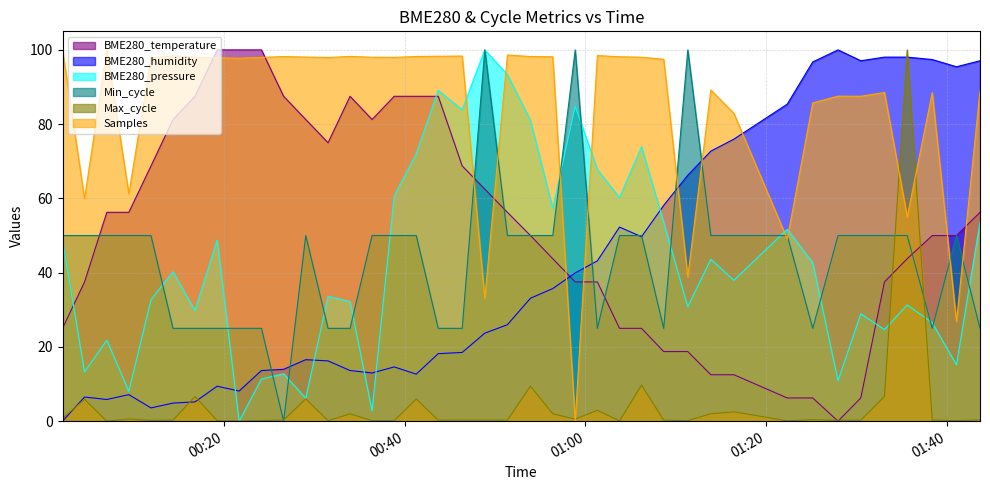

What is the maximum value shown in the chart?

100.0